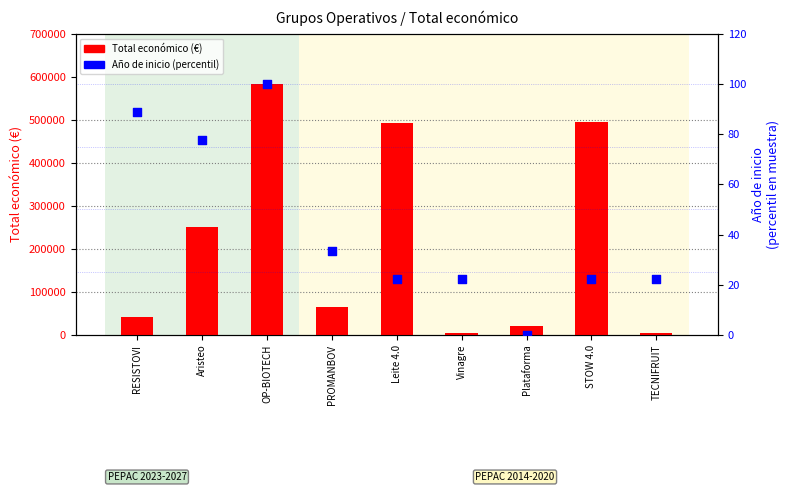

What is the total value across all series at RESISTOVI?

40964.9